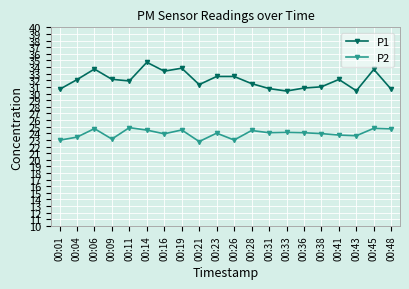

What is the value of the P1 point at the 15th from the left?

30.8